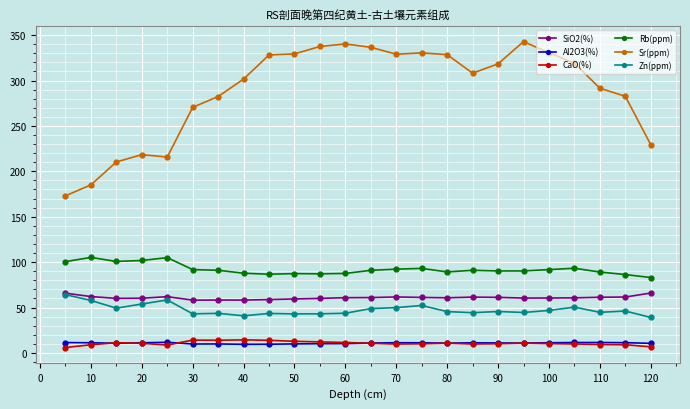

Which series has the largest total across all categories?

Sr(ppm)